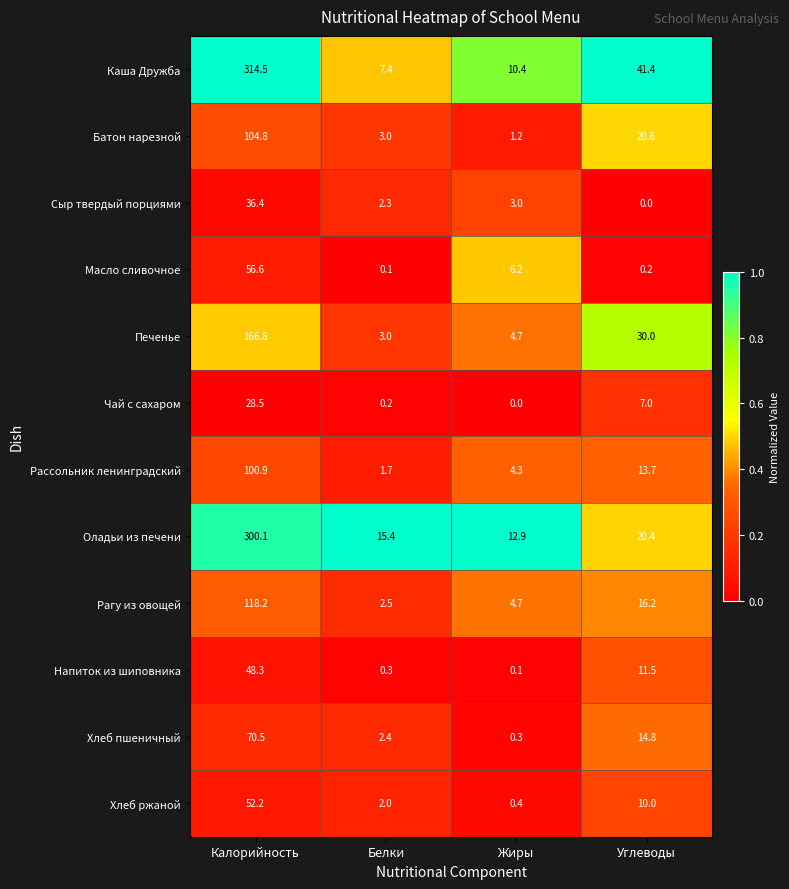

True or false: Печенье has a value of 85.5 at Калорийность.

False